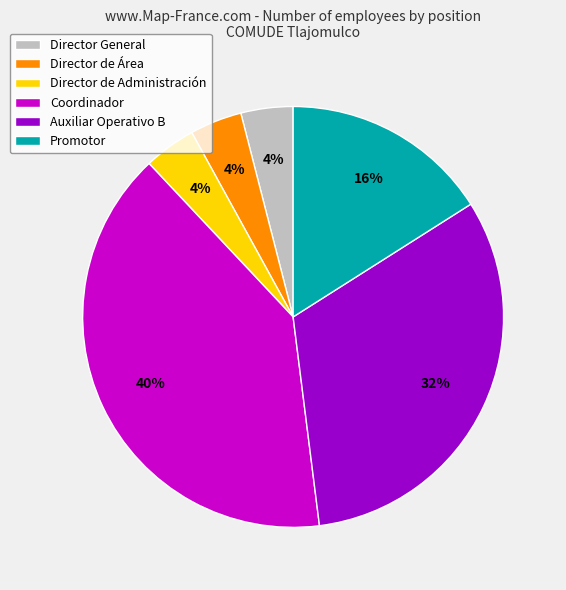

What percentage is the Director de Administración slice, to the nearest percent?

4%